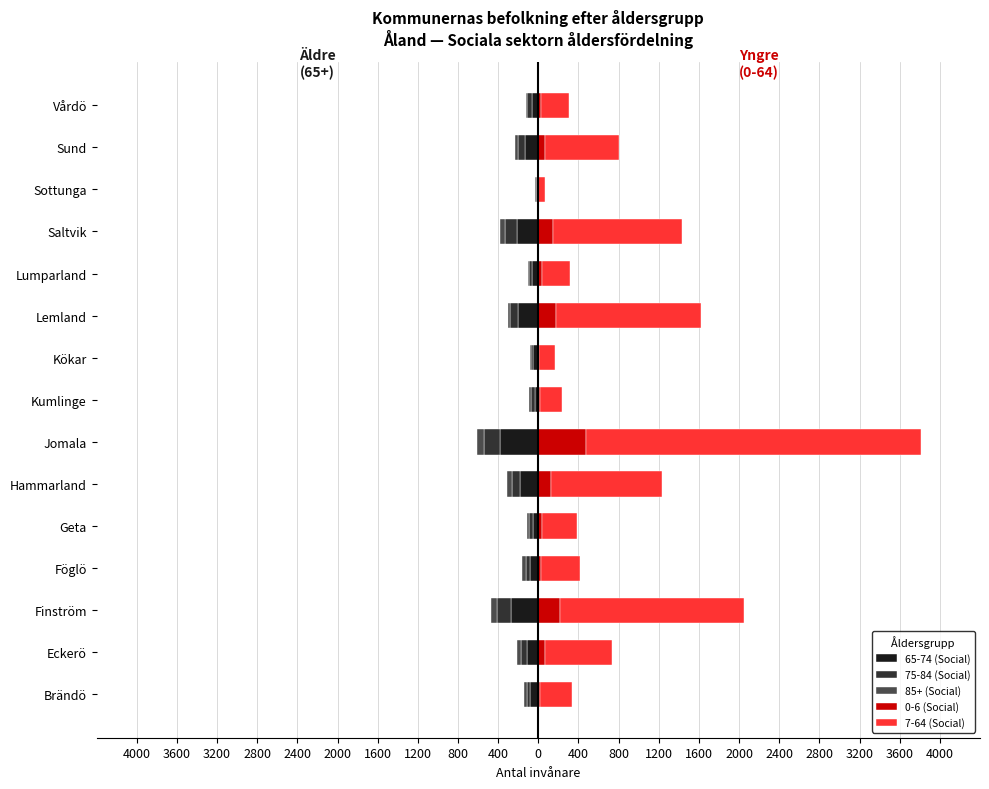

Read the 75-84 (Social) value at Geta.

-39